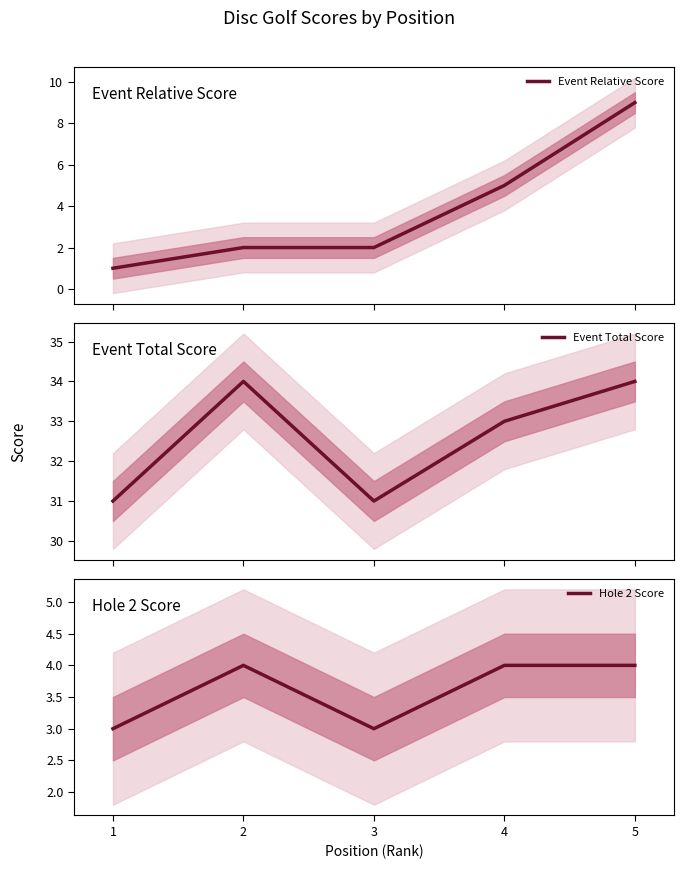

How many lines are shown in the chart?

3